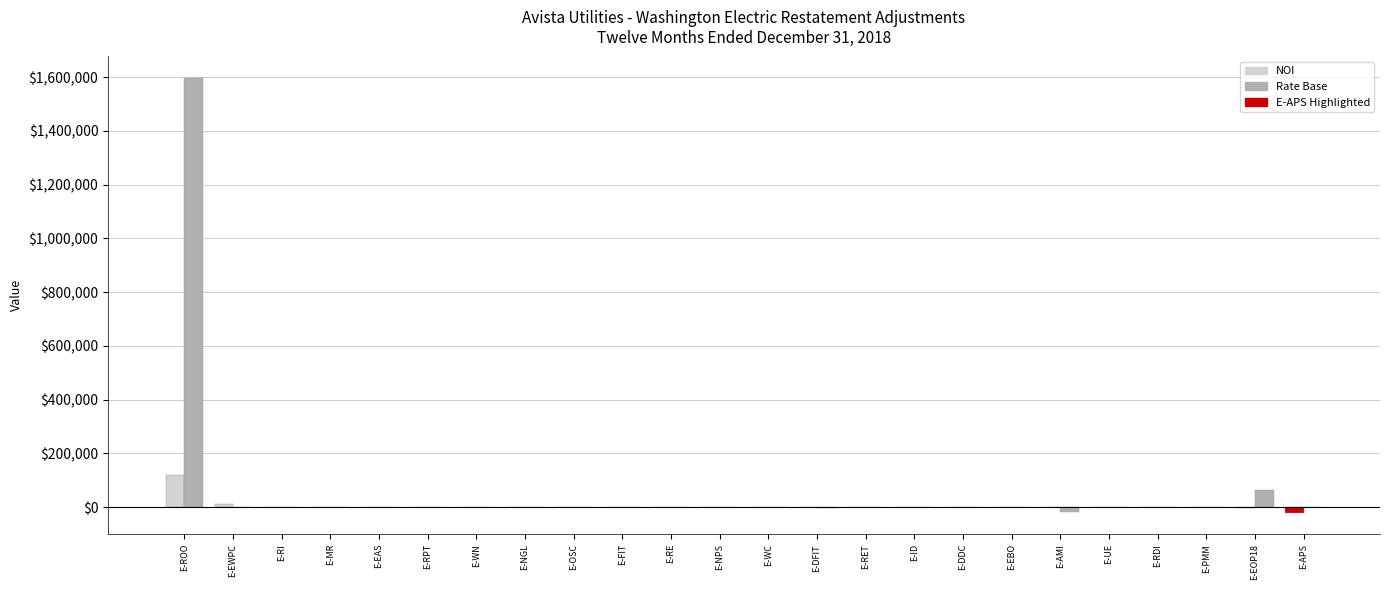

Does the chart contain stacked bars?

No